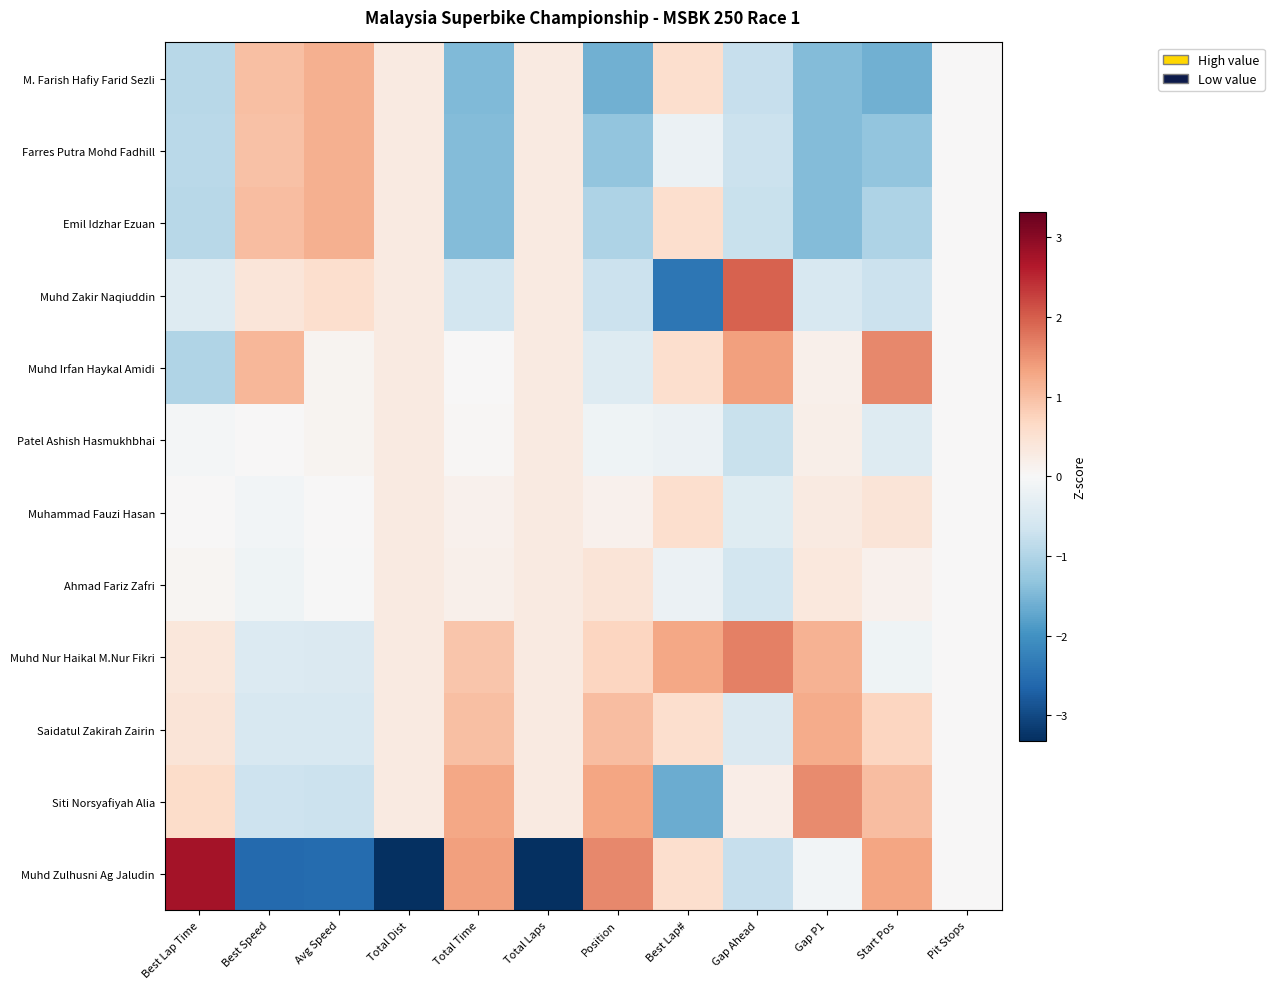

Rank the series by their maximum value, from lowest to highest.

Patel Ashish Hasmukhbhai, Ahmad Fariz Zafri, Muhammad Fauzi Hasan, Emil Idzhar Ezuan, Farres Putra Mohd Fadhill, M. Farish Hafiy Farid Sezli, Saidatul Zakirah Zairin, Siti Norsyafiyah Alia, Muhd Irfan Haykal Amidi, Muhd Nur Haikal M.Nur Fikri, Muhd Zakir Naqiuddin, Muhd Zulhusni Ag Jaludin